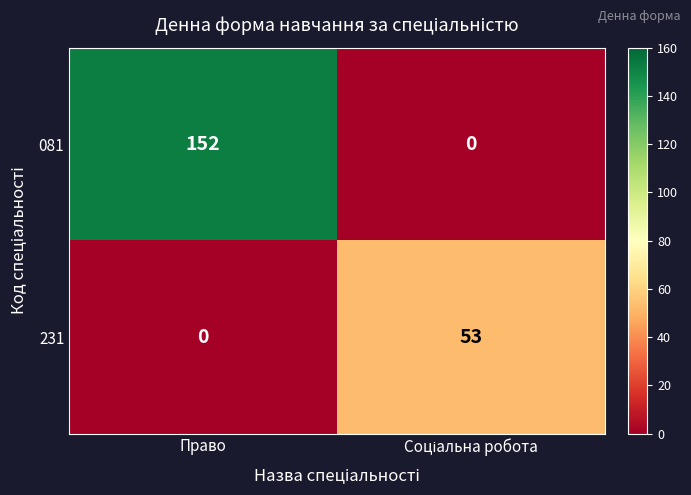

Rank the series by their maximum value, from highest to lowest.

081, 231